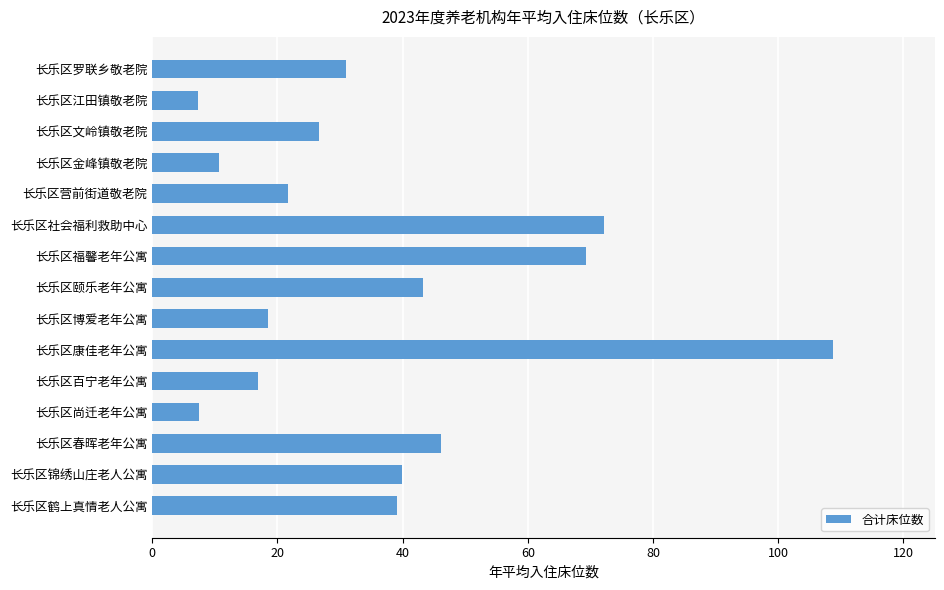

What is the maximum value shown in the chart?

108.8